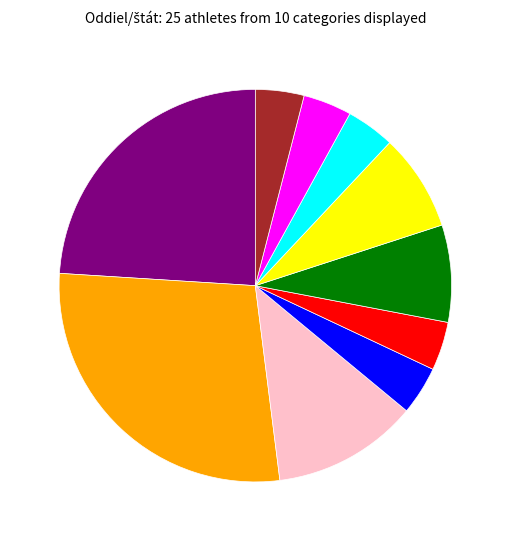

Is there any slice that represents more than half of the pie?

No